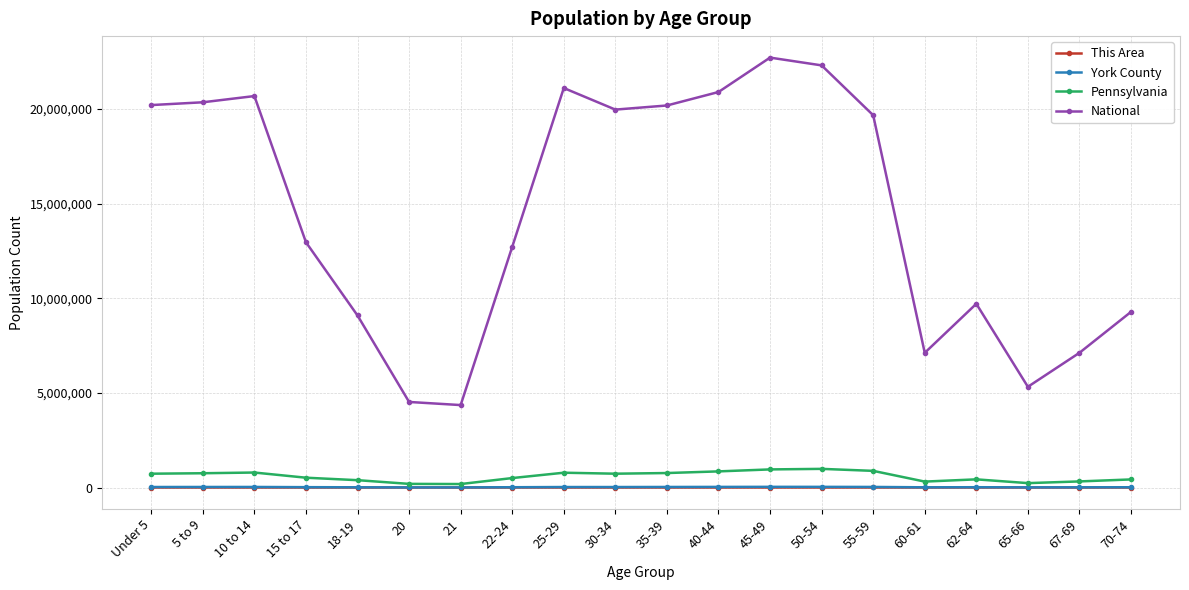

In National, how many points are higher than both neighbors (excluding endpoints)?

4